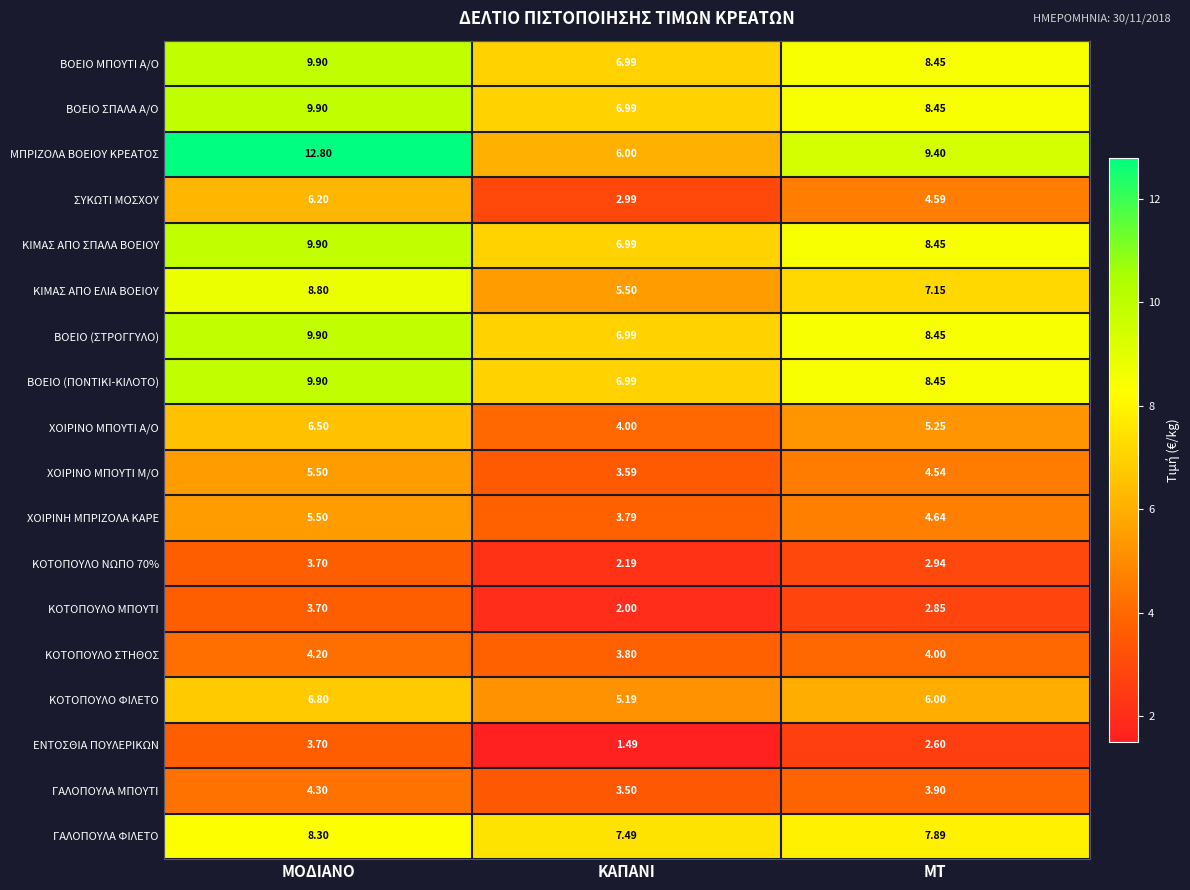

Which series has the largest range (max minus min)?

ΜΠΡΙΖΟΛΑ ΒΟΕΙΟΥ ΚΡΕΑΤΟΣ